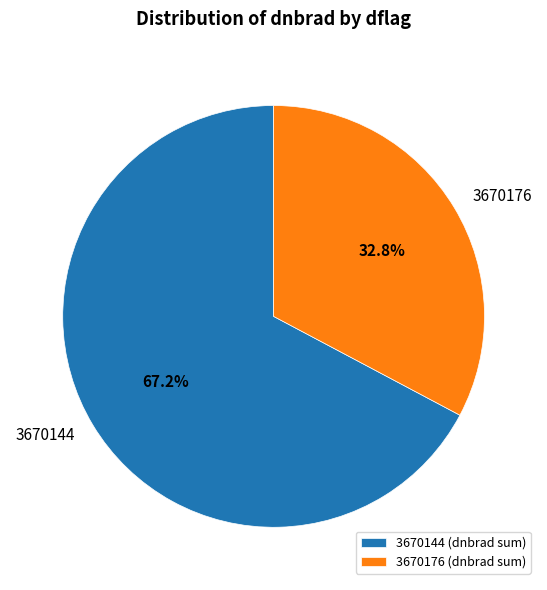

The 3670144 slice represents 4% of the pie. True or false?

False